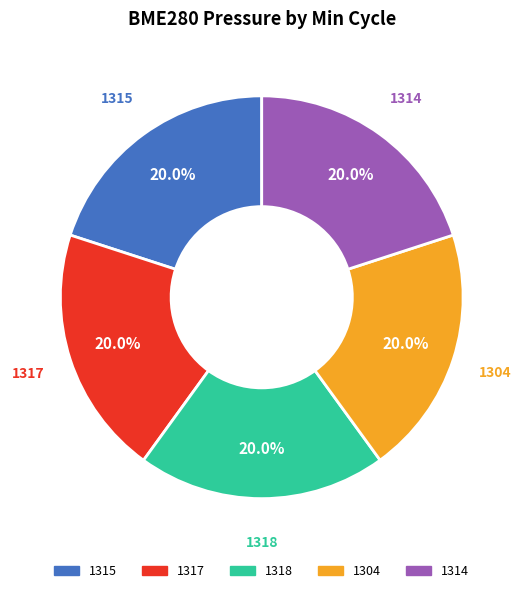

Does 1314 represent more than half of the total?

No